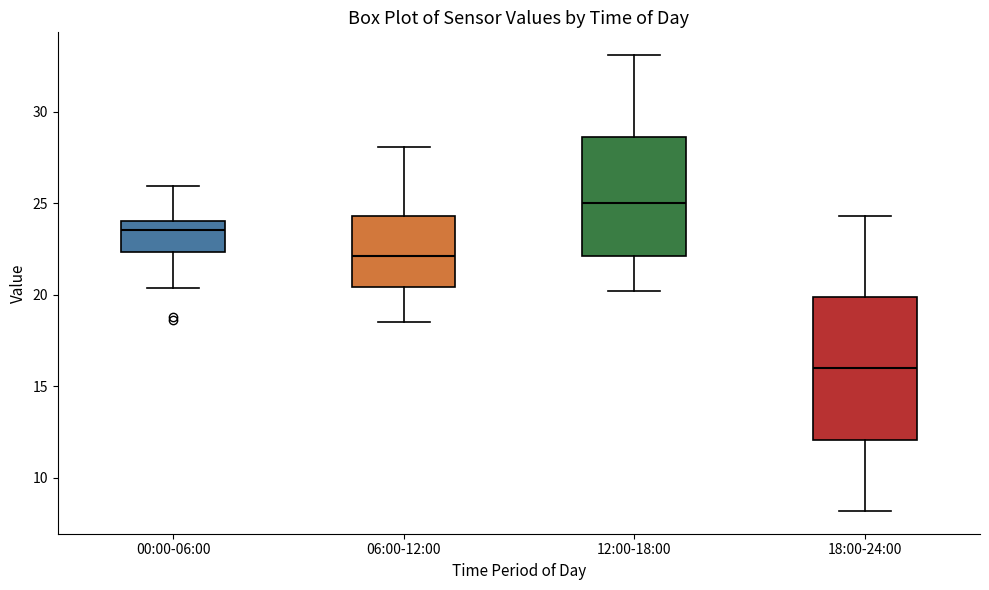

Reading left to right, transcribe this box plot: for each box, give where its median line is, the range the box spans, and where its two whiskers end, as read against the y-axis. The values are not printed on the chart, so give them approximately, as read against the axis.

00:00-06:00: median 23.5, box 22.5 to 24.0, whiskers 20.5 to 26.0
06:00-12:00: median 22.0, box 20.5 to 24.5, whiskers 18.5 to 28.0
12:00-18:00: median 25.0, box 22.0 to 28.5, whiskers 20.0 to 33.0
18:00-24:00: median 16.0, box 12.0 to 20.0, whiskers 8.0 to 24.5